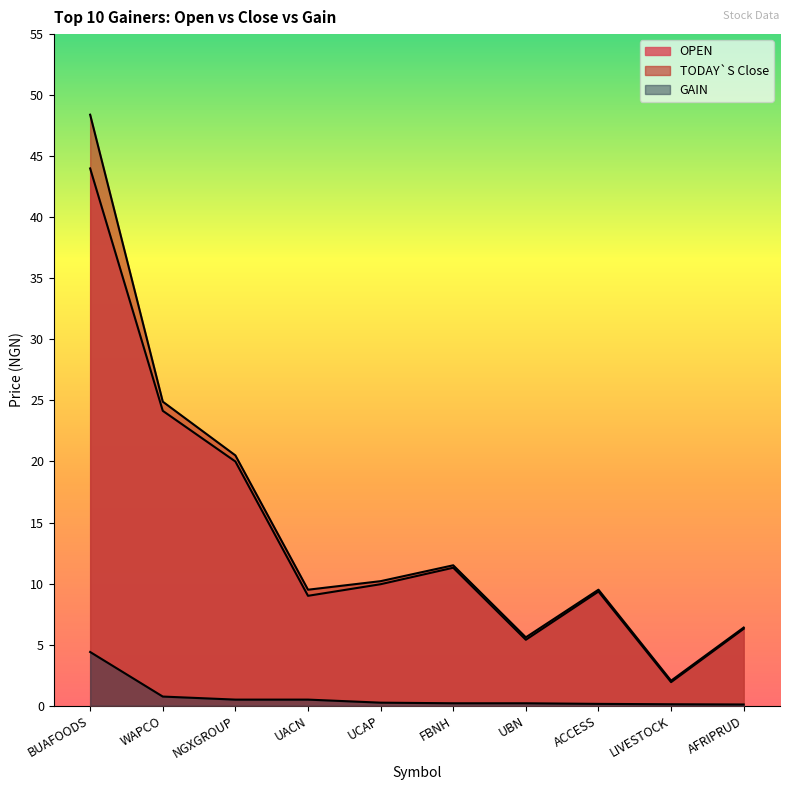

True or false: TODAY`S Close has a value of 16.4 at ACCESS.

False